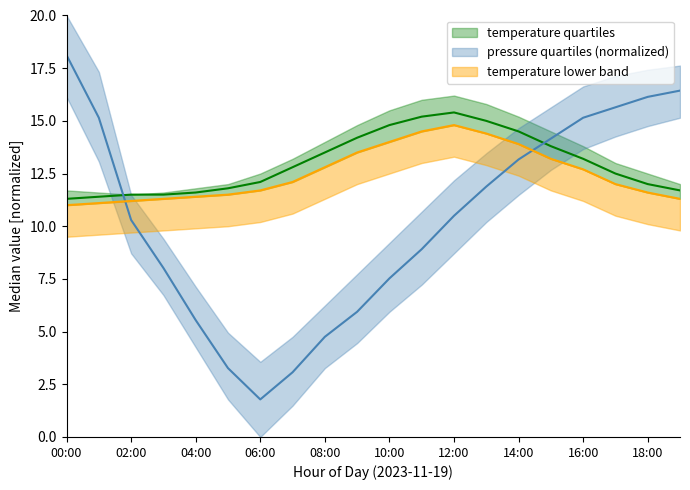

What is the difference between the temperature_upper values at 10:00 and 09:00?

0.6